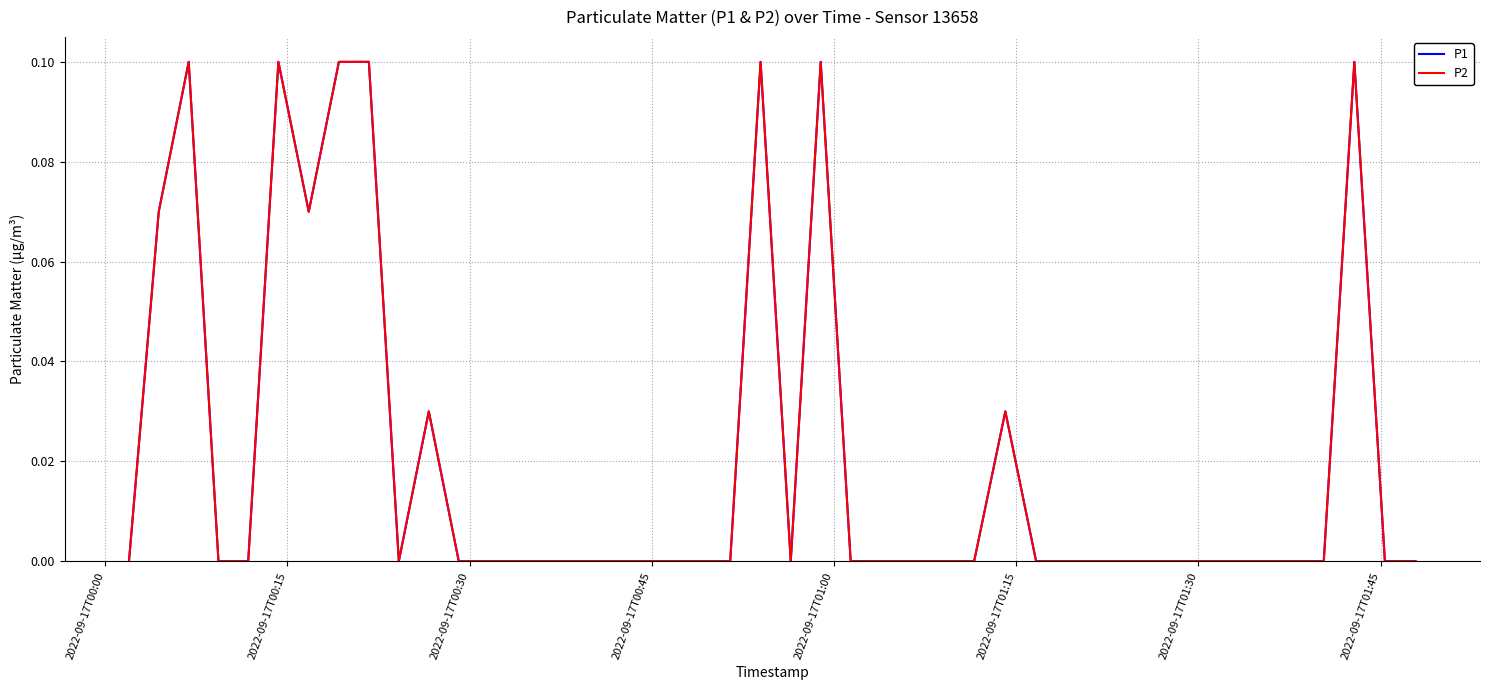

What is the maximum value shown in the chart?

0.1